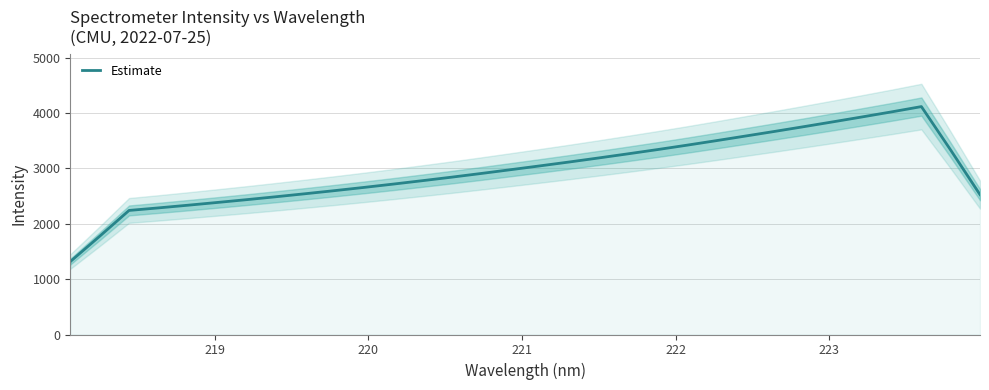

True or false: there are more than 2 points higher than both neighbors.

False